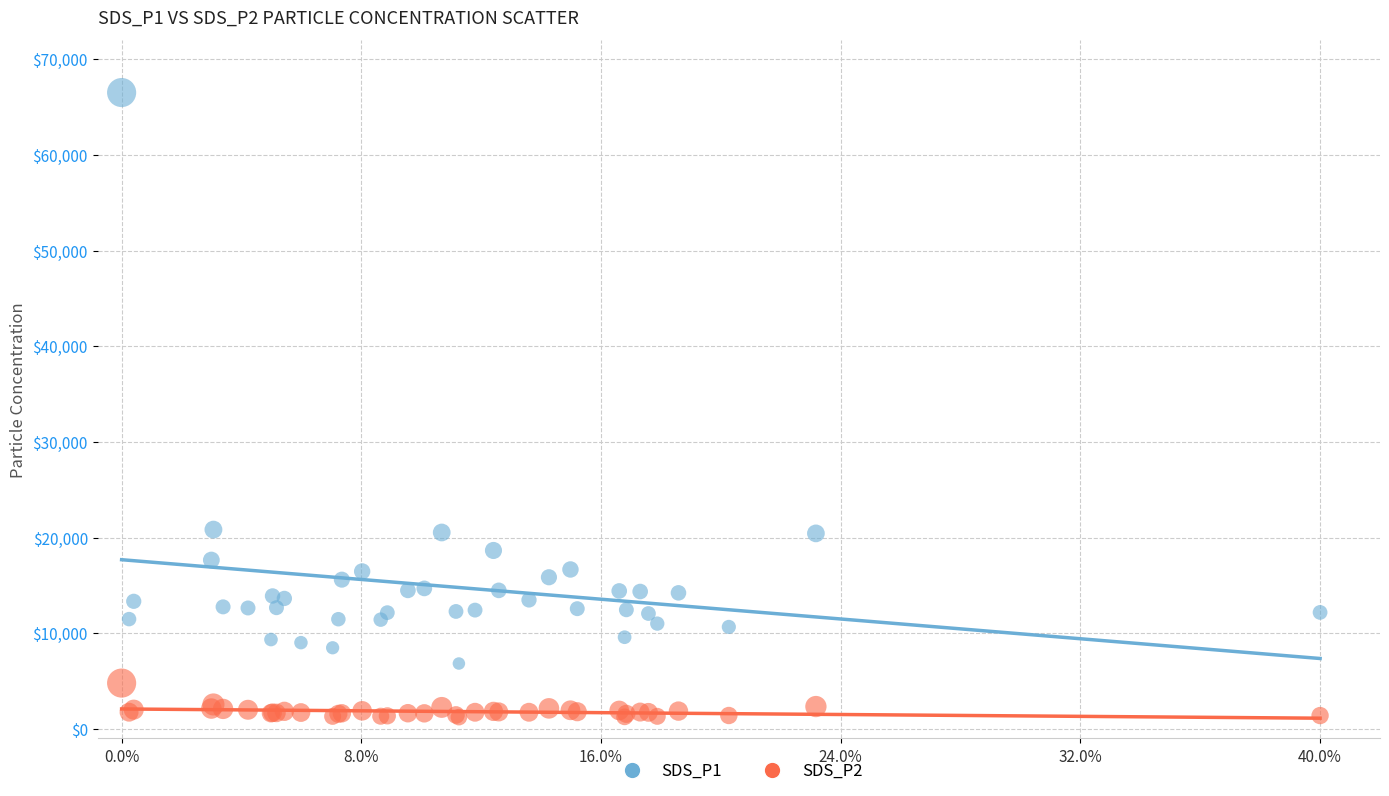

Which series contains the highest Y value?

SDS_P1